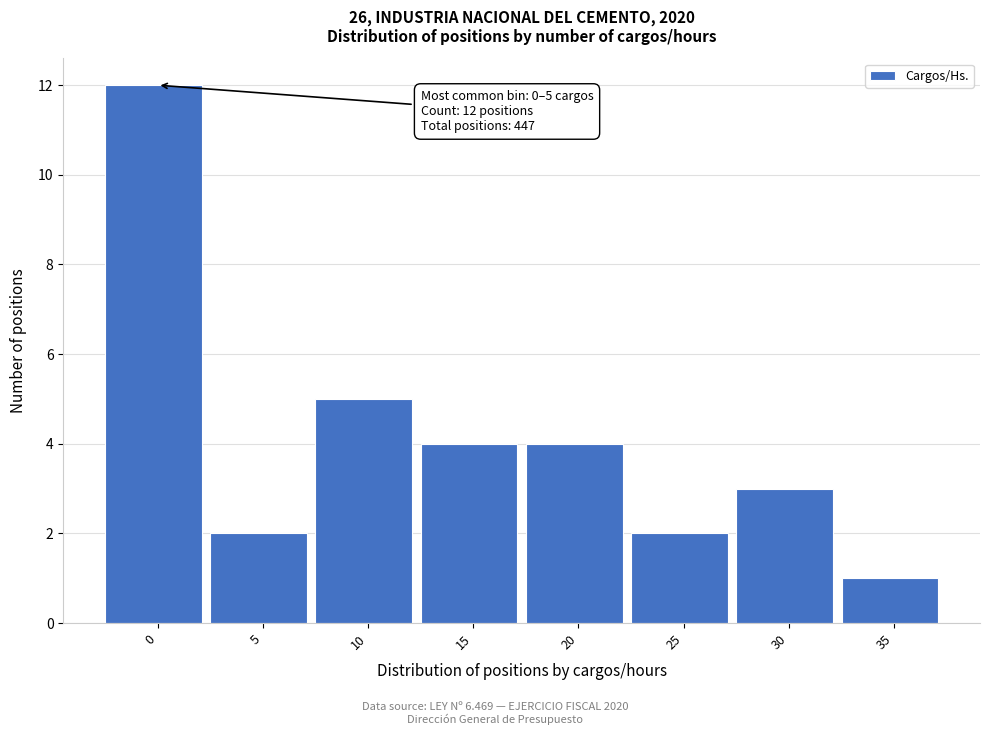

Reading left to right, list all the values displayed in this chart.

12	2	5	4	4	2	3	1